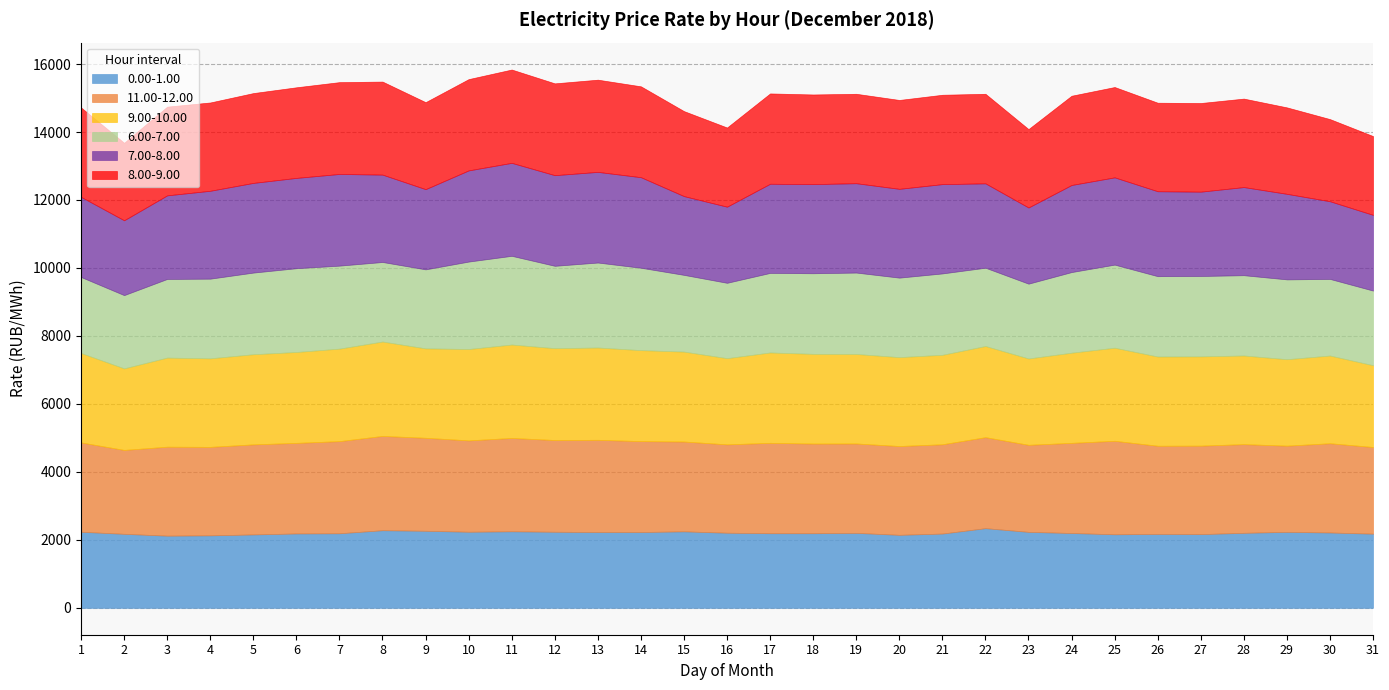

Where is the first local minimum for 8.00-9.00?

2